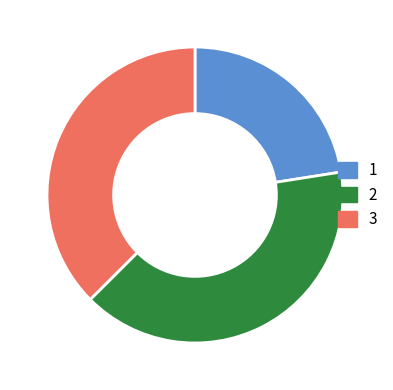

What is the ratio of the value at 3 to the value at 1?

1.7